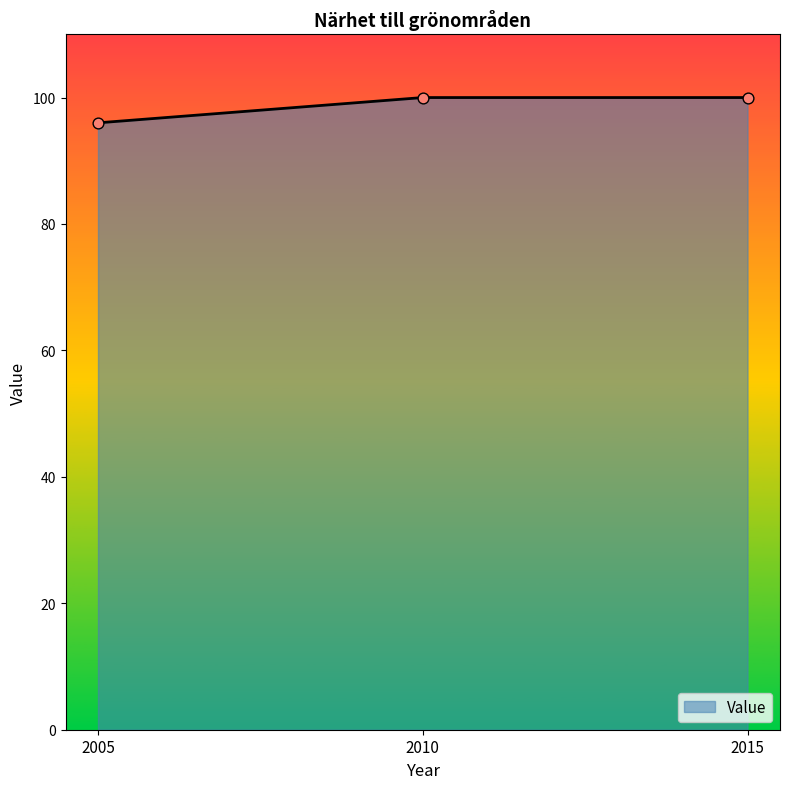

What is the change in value from 2005 to 2015?

+4